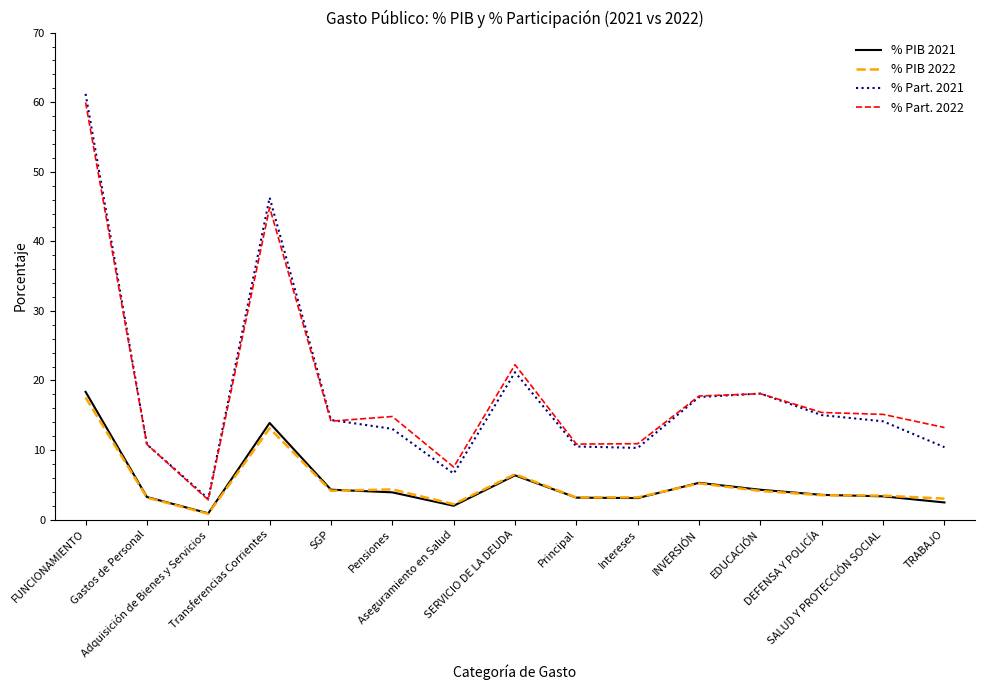

Which series changed the most between SERVICIO DE LA DEUDA and Principal?

% Part. 2022